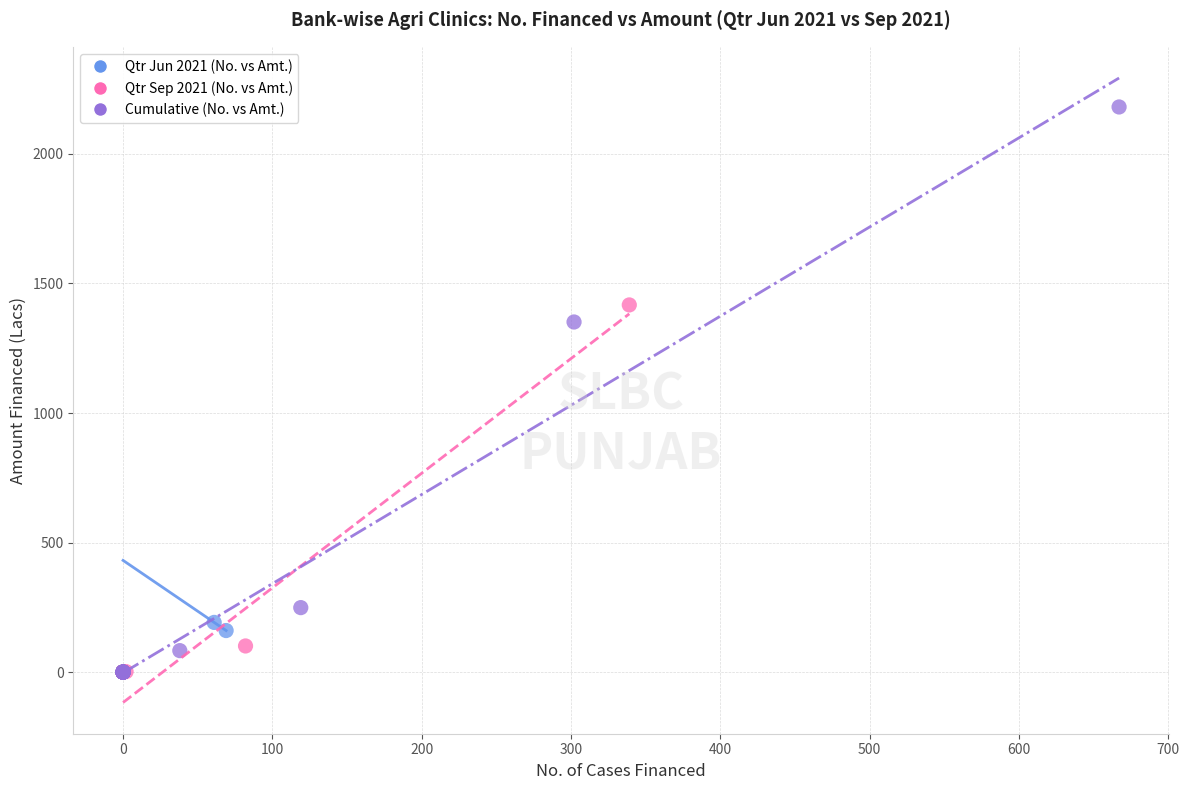

Which series has the widest spread of Y values?

Cumulative (No. vs Amt.)